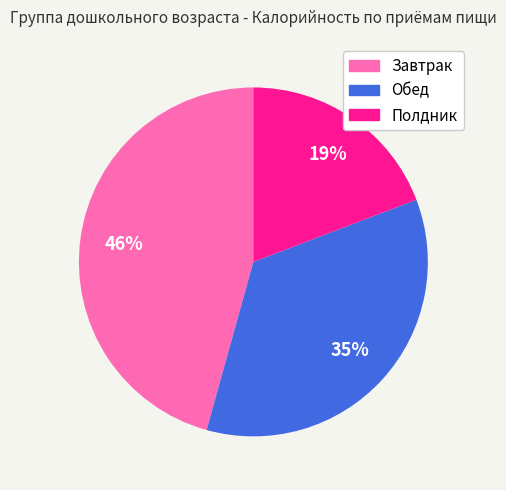

What percentage is the Завтрак slice, to the nearest percent?

46%